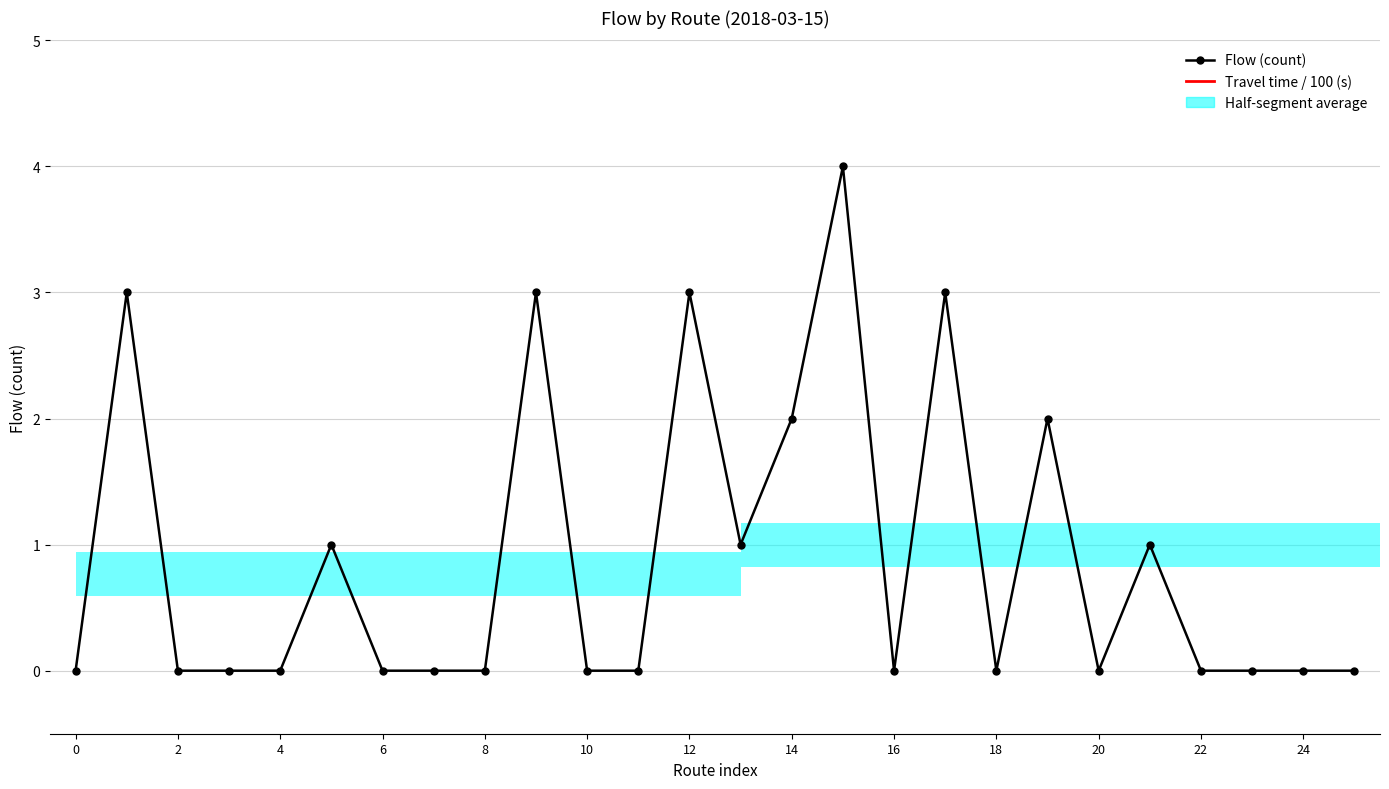

What is the difference between the second highest and minimum values in the Flow (count) series?

3.0